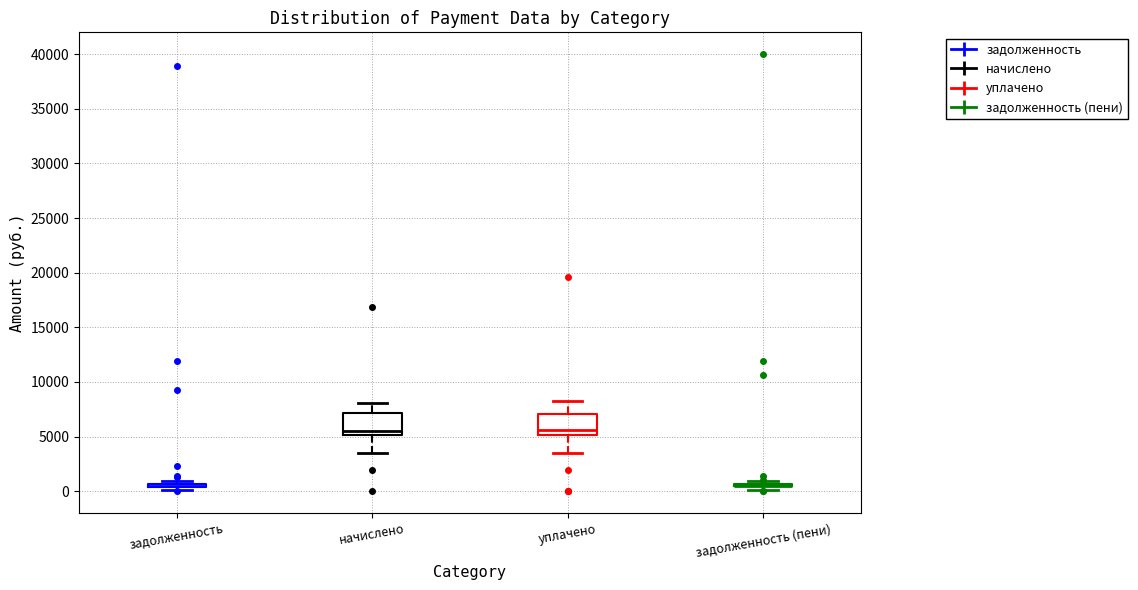

Where is the lower edge of the box for уплачено on the y-axis? The values are not printed on the chart, so give them approximately, as read against the axis.

5000